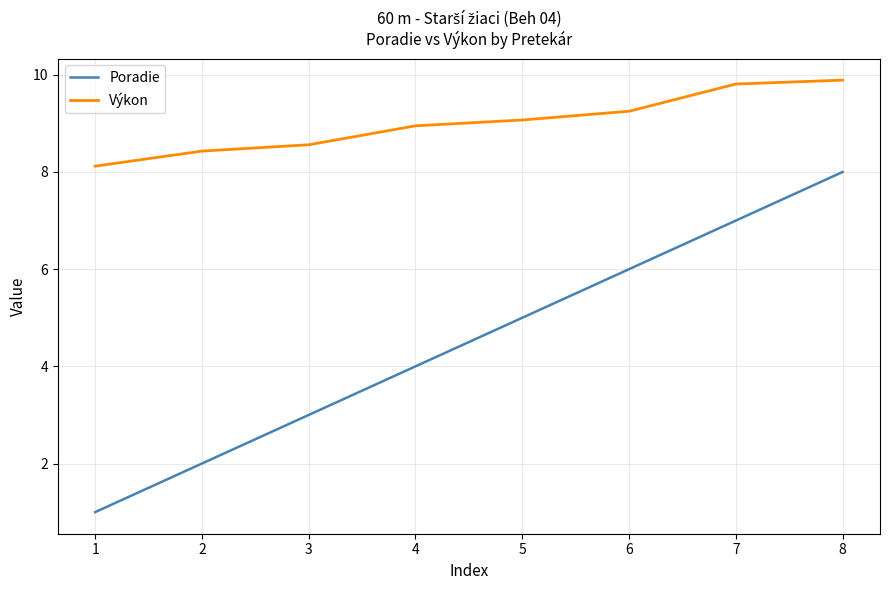

What is the total value across all series at 3?

11.6